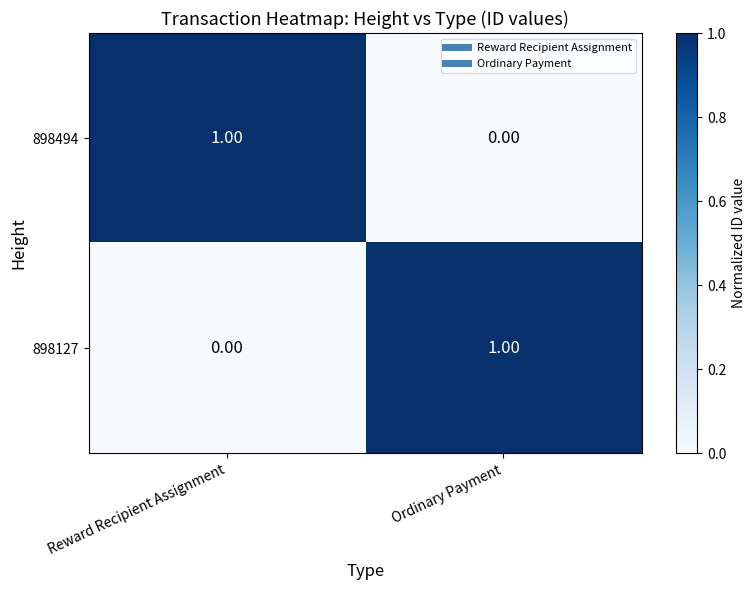

At which label is 898127 closest to 0?

Reward Recipient Assignment